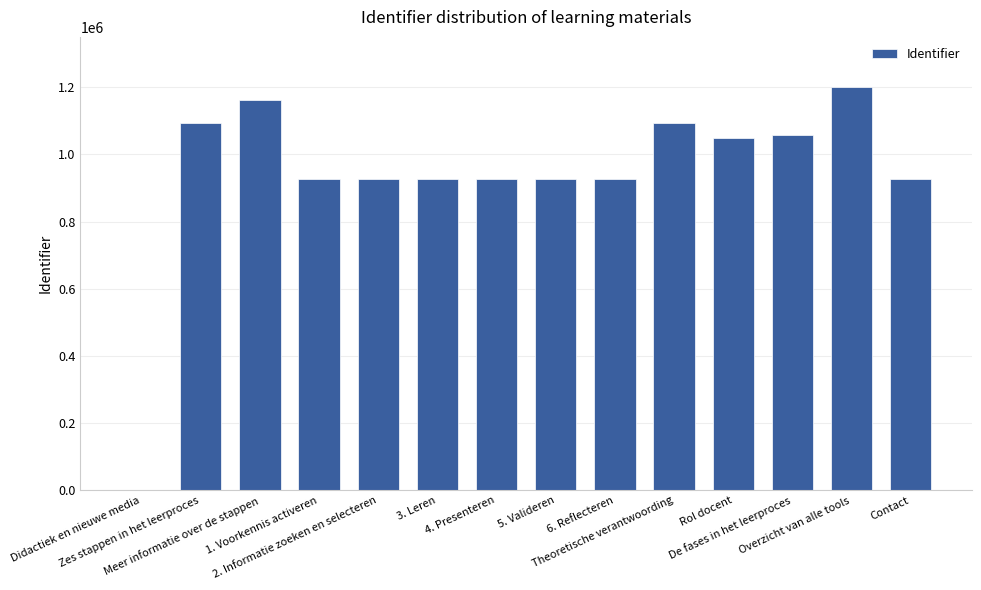

The chart shows a value of 1630514 at Rol docent. True or false?

False